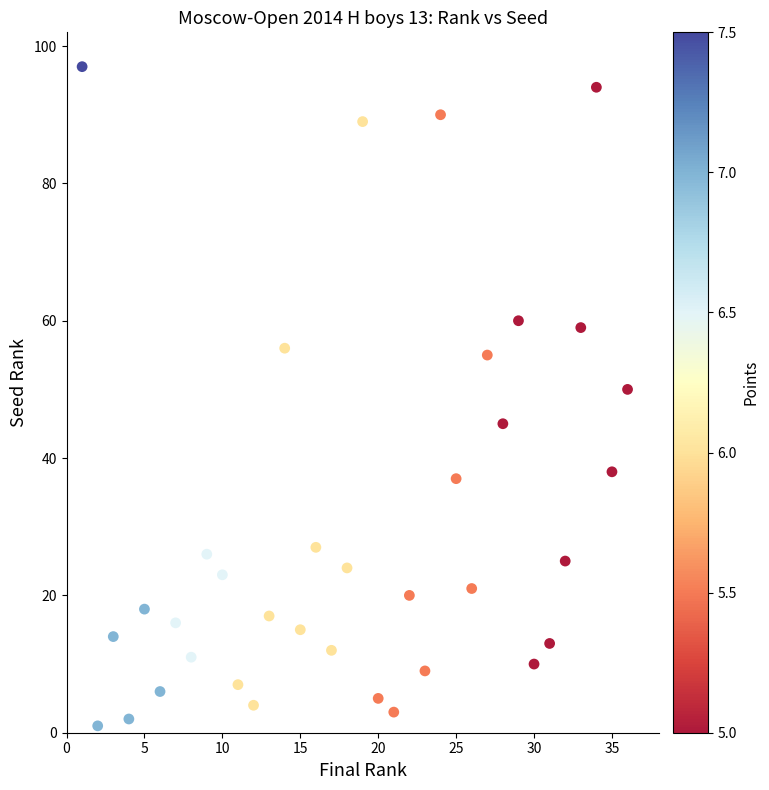

What is the range of X values (max minus min)?

35